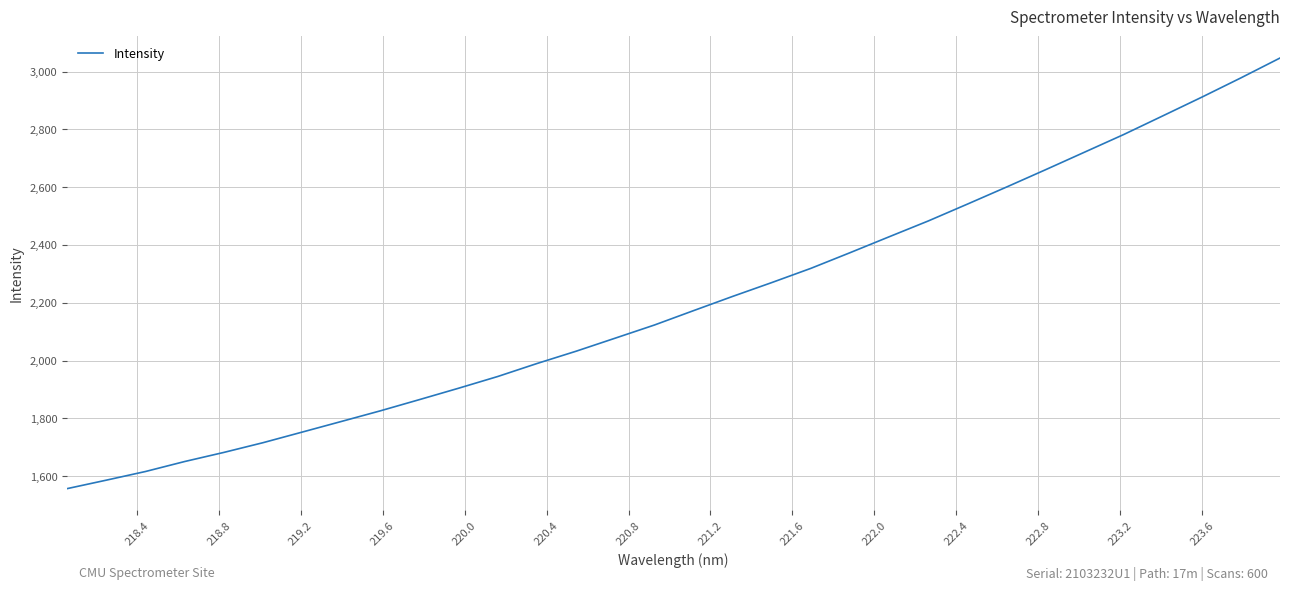

What is the difference between the maximum and minimum values?

1489.9